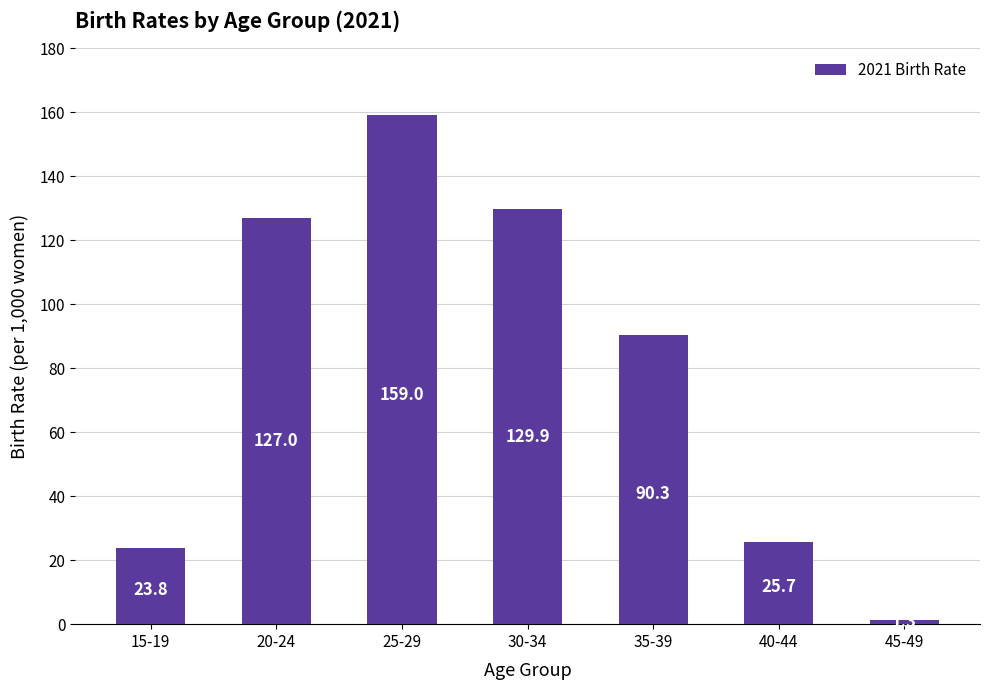

List the labels in order of value, largest first.

25-29, 30-34, 20-24, 35-39, 40-44, 15-19, 45-49